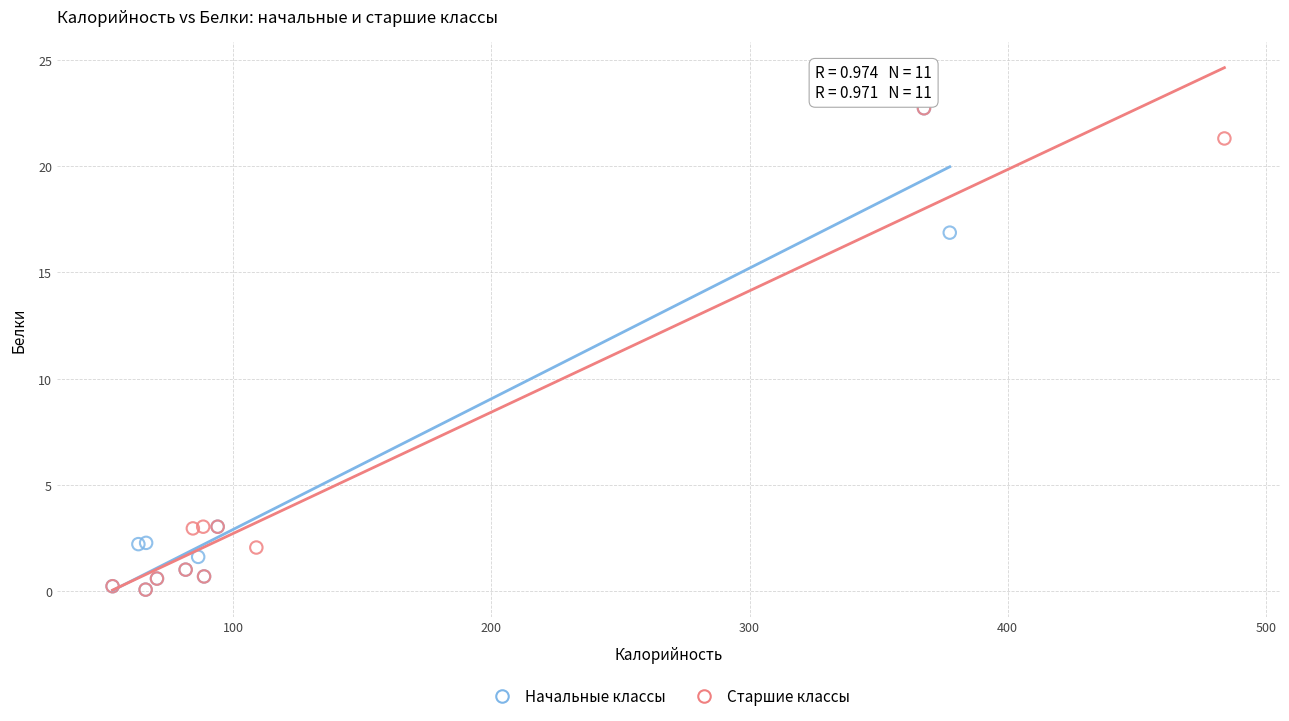

What are all the series names shown in the legend?

Начальные классы, Старшие классы